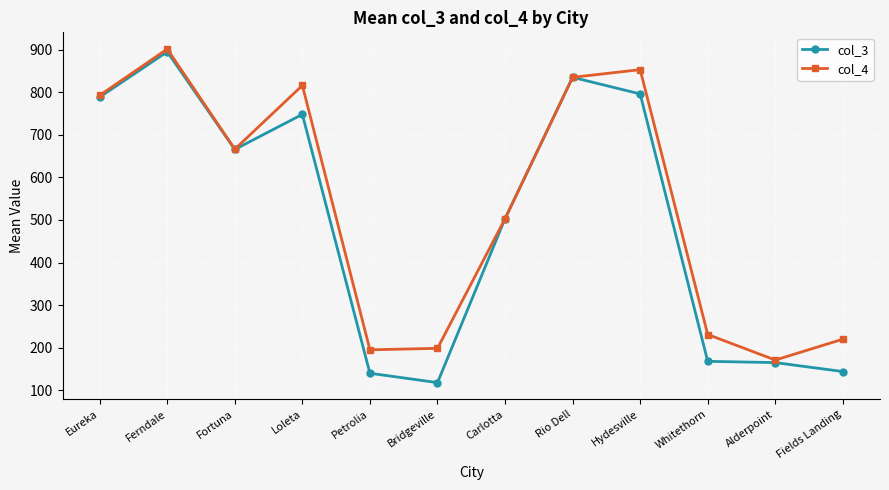

Rank the series at Hydesville from lowest to highest value.

col_3, col_4